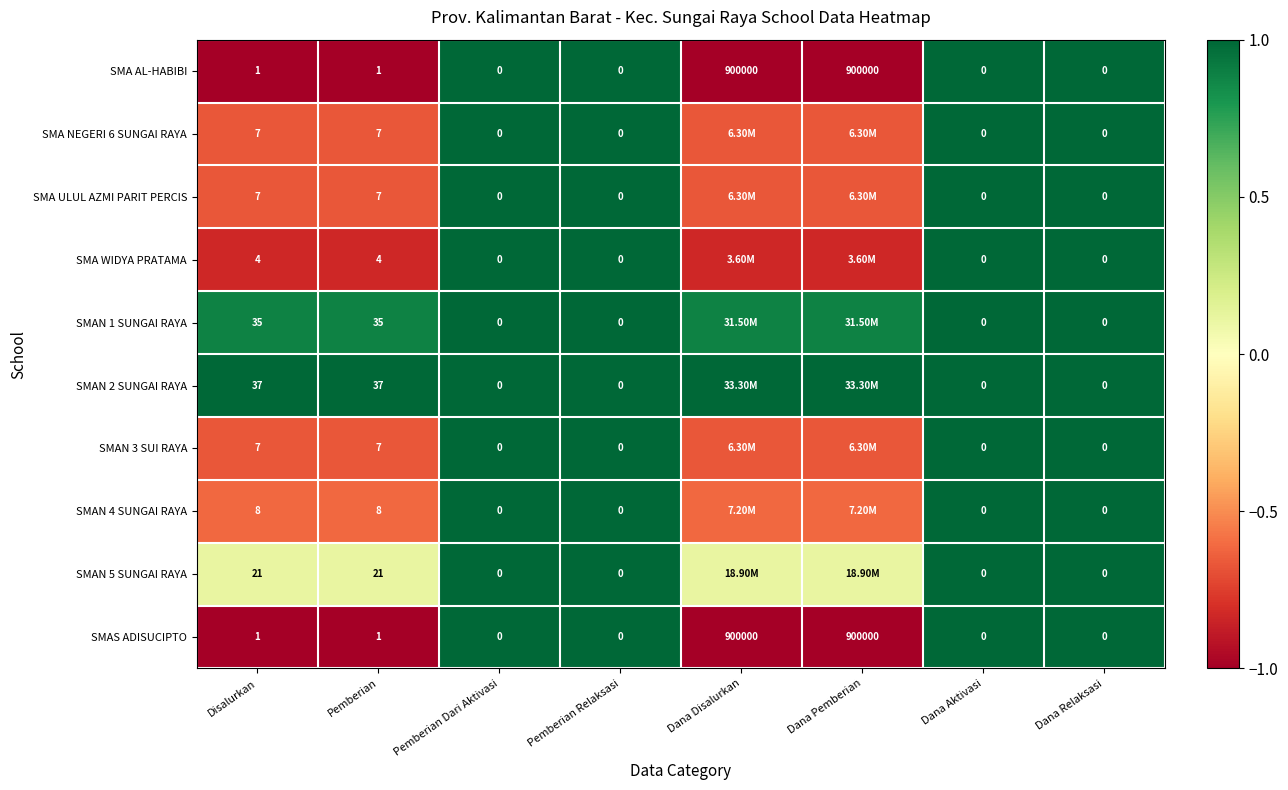

How many values in SMAS ADISUCIPTO are above zero?

4